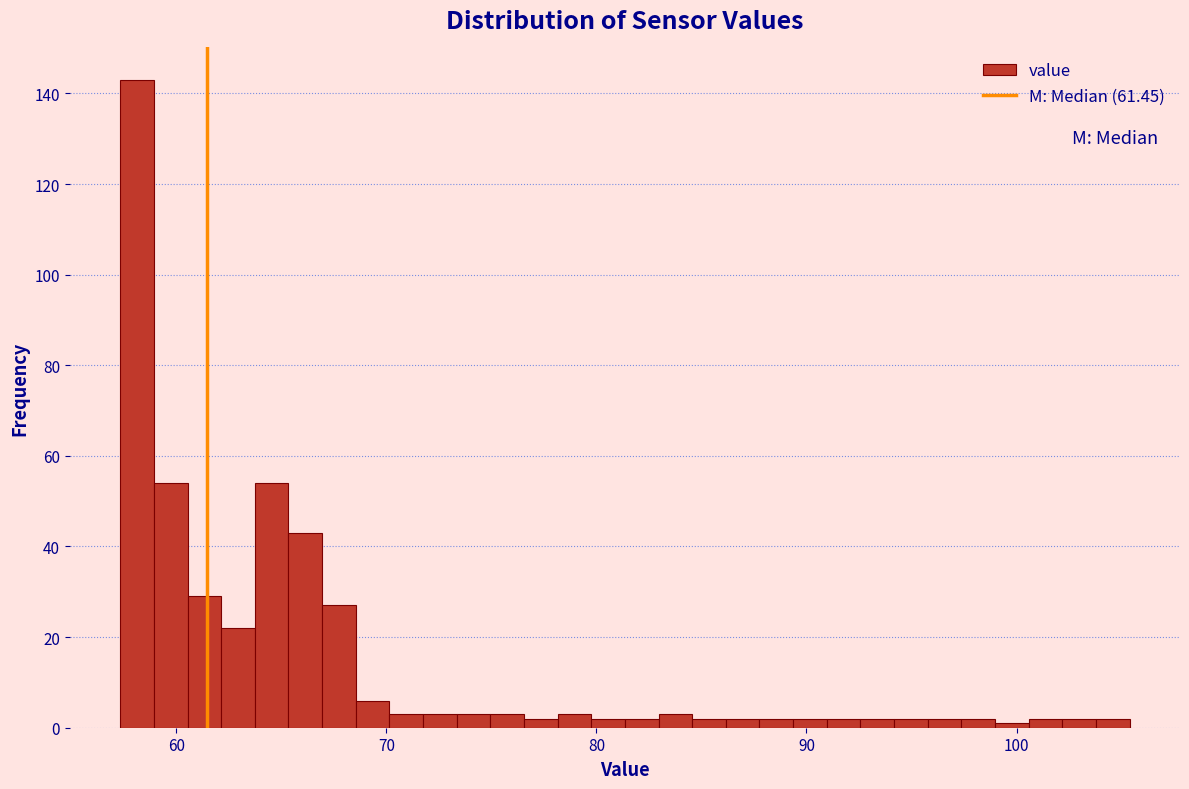

Read against the x-axis, roughly where is the centre of the tallest bar?

58